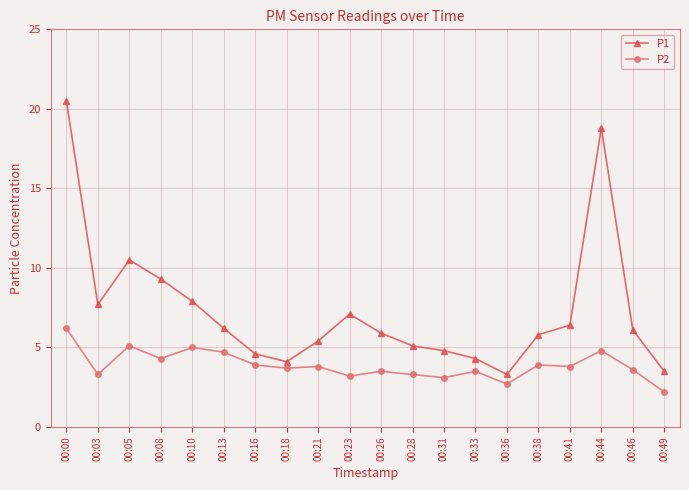

True or false: P2 and P1 intersect in this chart.

False